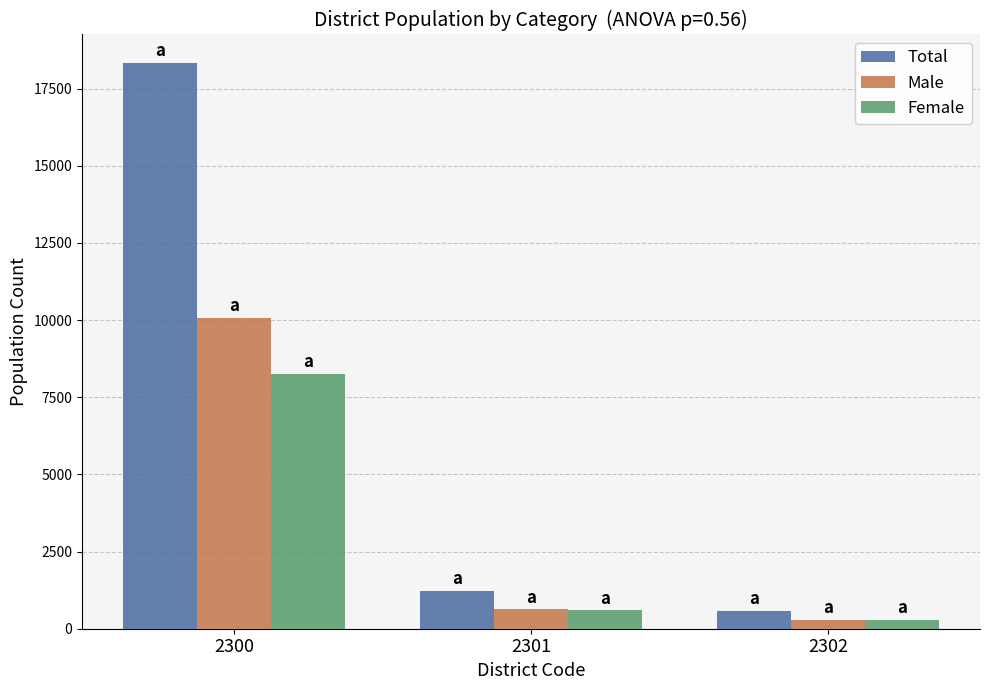

The value of Male at 2300 is 16801. True or false?

False